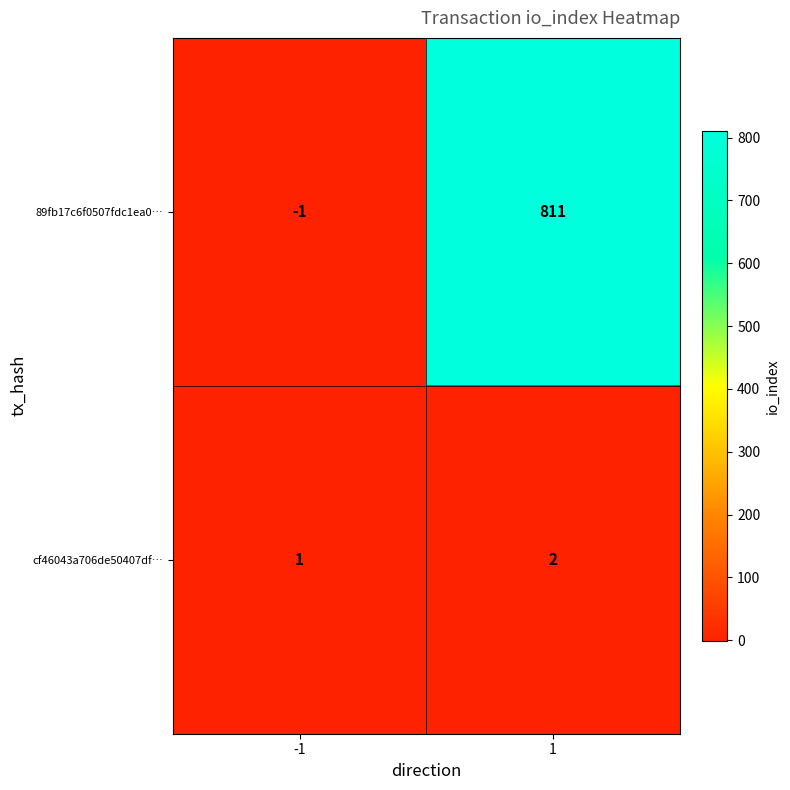

Reading left to right, transcribe all the data shown in this chart.

89fb17c6f0507fdc1ea0…: -1	811
cf46043a706de50407df…: 1	2